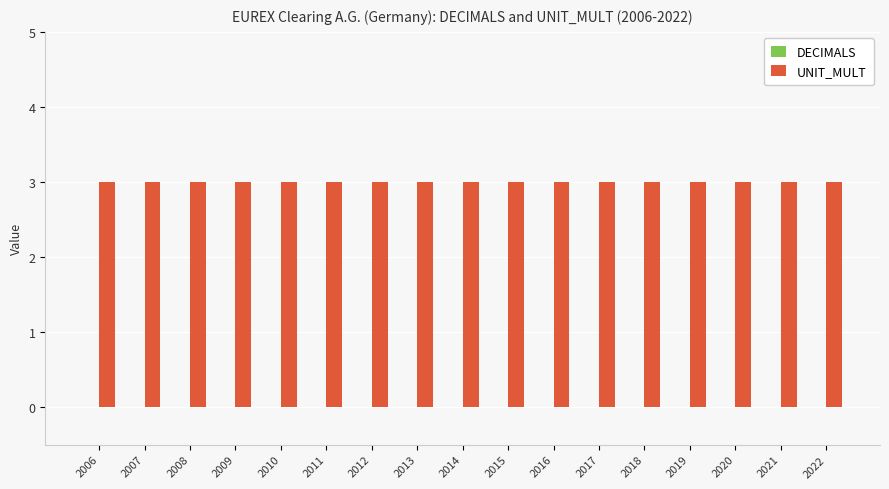

Reading left to right, transcribe all the data shown in this chart.

DECIMALS: 2006=0	2007=0	2008=0	2009=0	2010=0	2011=0	2012=0	2013=0	2014=0	2015=0	2016=0	2017=0	2018=0	2019=0	2020=0	2021=0	2022=0
UNIT_MULT: 2006=3	2007=3	2008=3	2009=3	2010=3	2011=3	2012=3	2013=3	2014=3	2015=3	2016=3	2017=3	2018=3	2019=3	2020=3	2021=3	2022=3